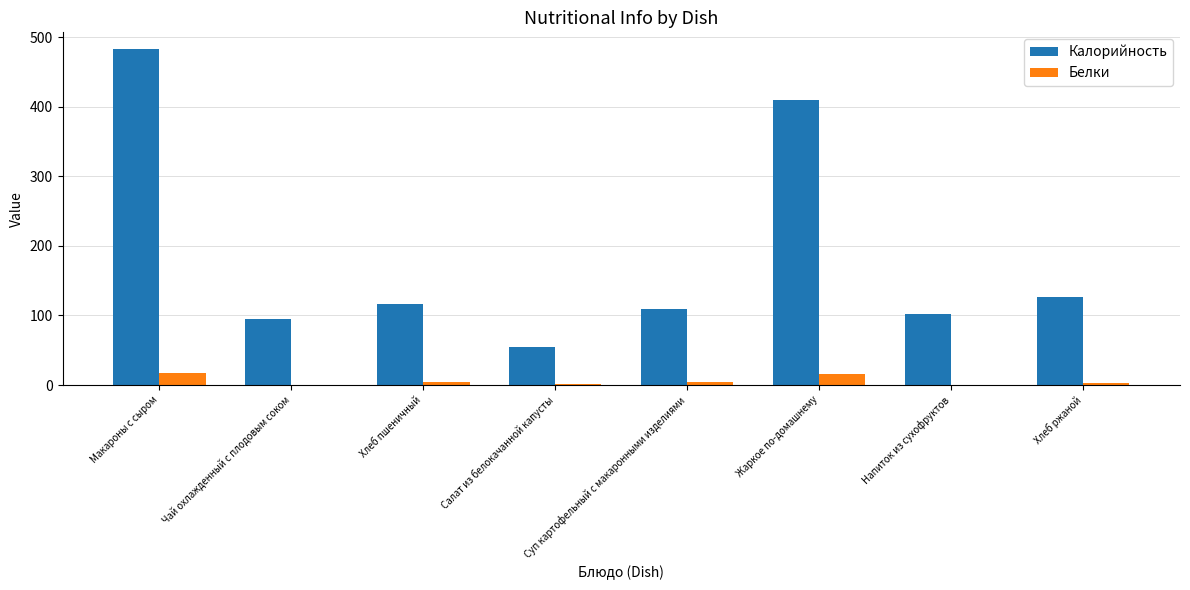

Is the value of Калорийность at Суп картофельный с макаронными изделиями greater than the value of Белки at Хлеб пшеничный?

Yes